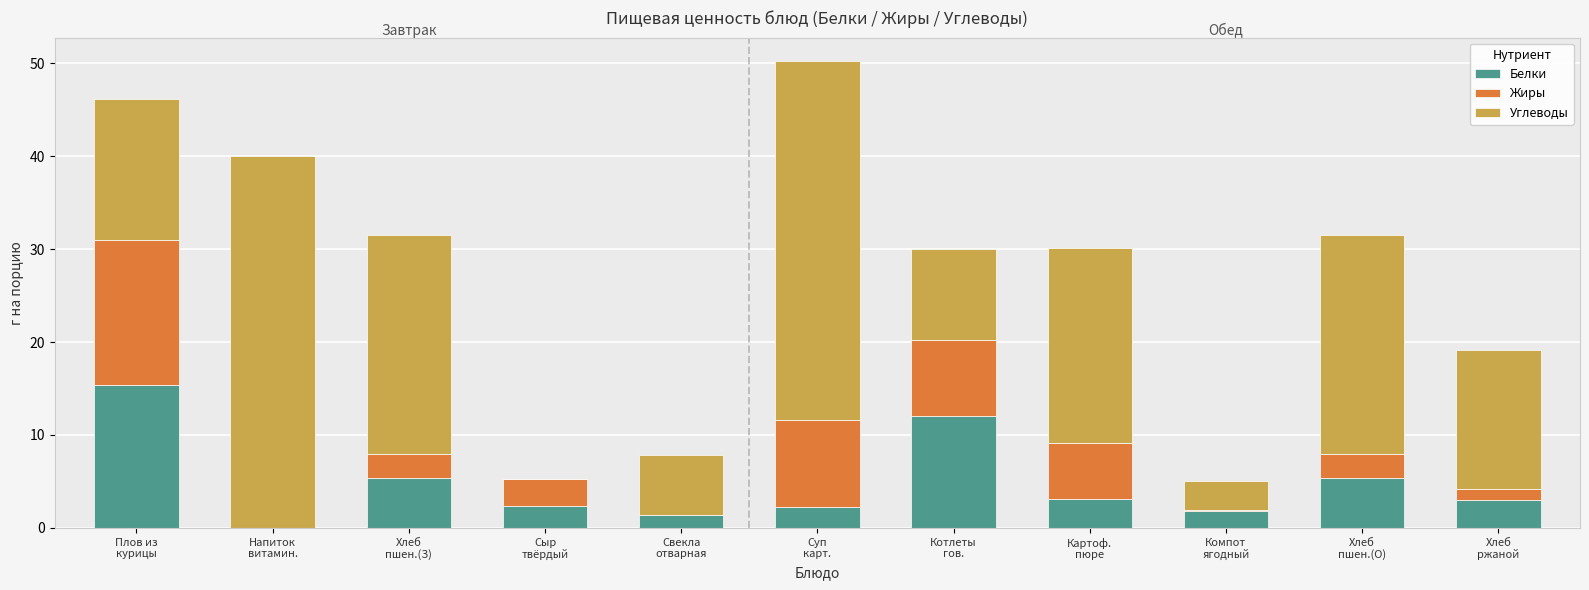

How many series are shown in this chart?

3